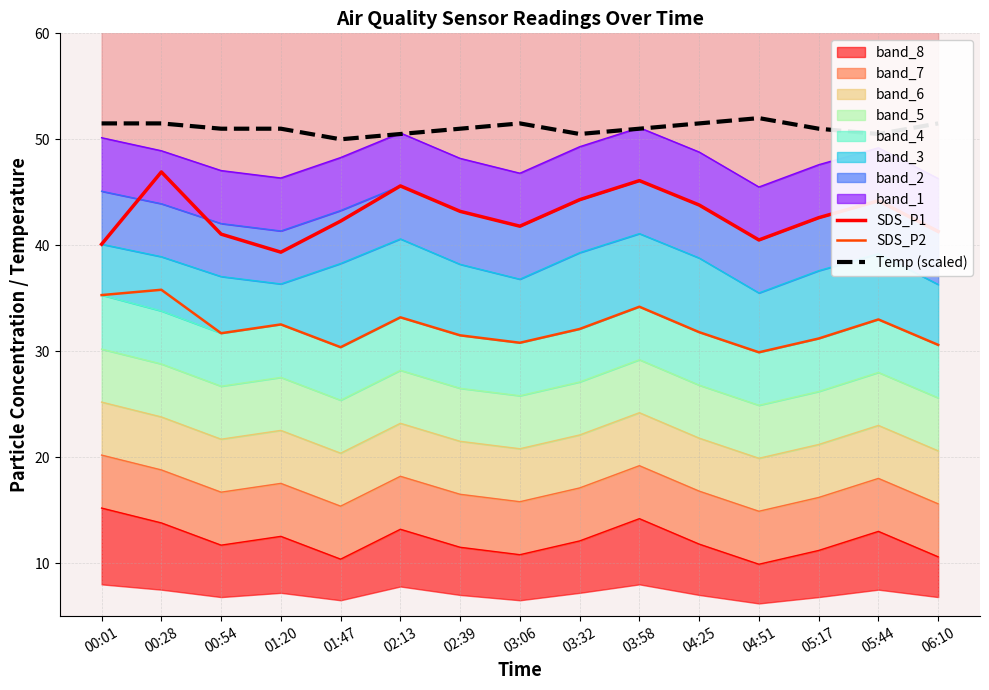

At which category is the sum across all series the highest?

00:28